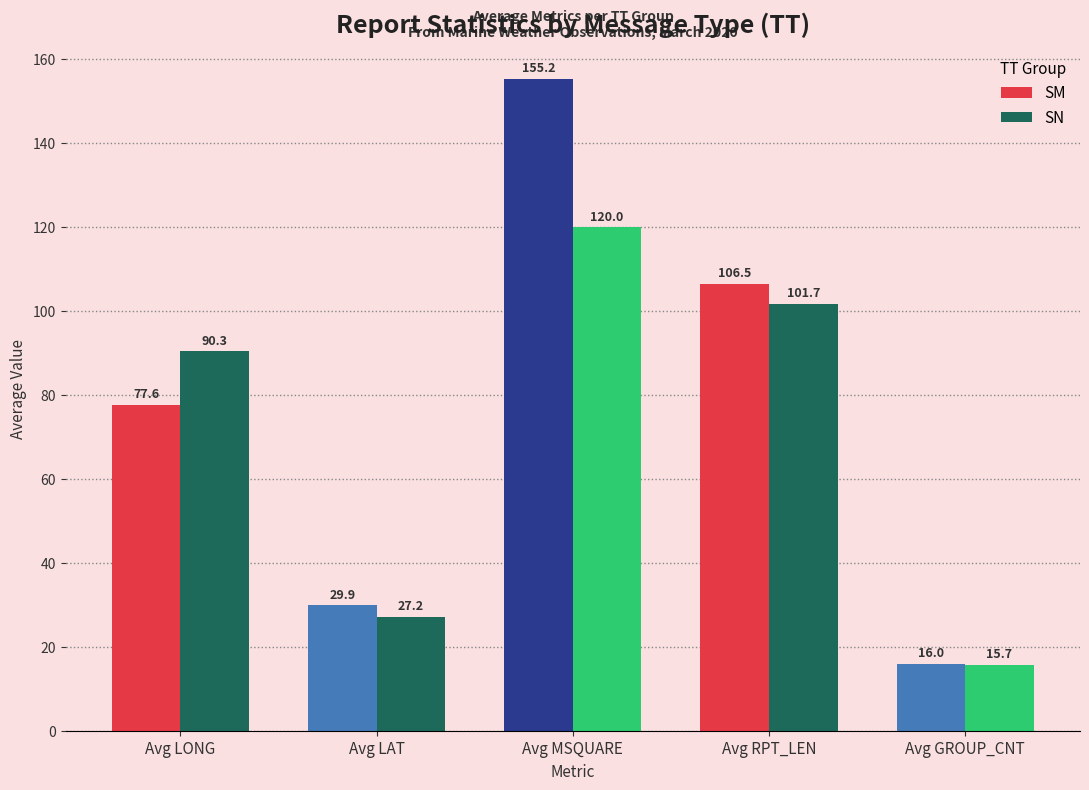

At Avg MSQUARE, list the series in order from largest to smallest.

SM, SN